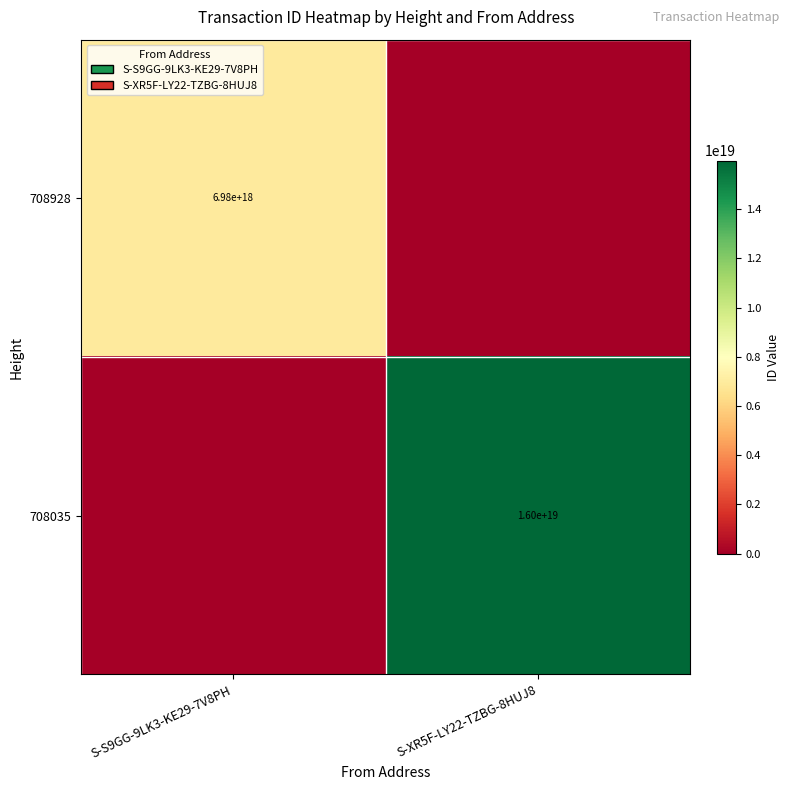

What is the total value across all series at S-XR5F-LY22-TZBG-8HUJ8?

15983880997340004352